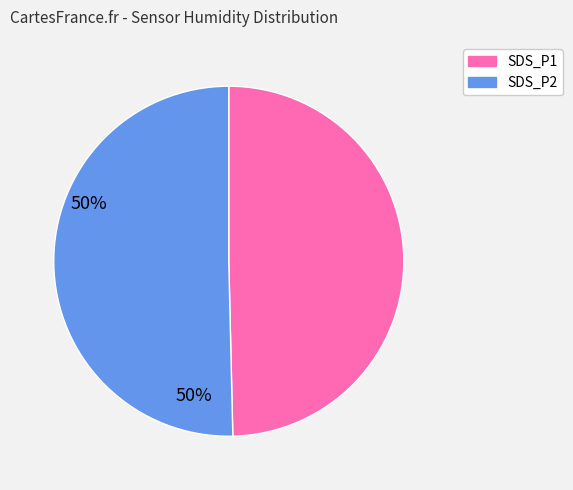

Combined, do SDS_P1 and SDS_P2 account for over 50%?

Yes